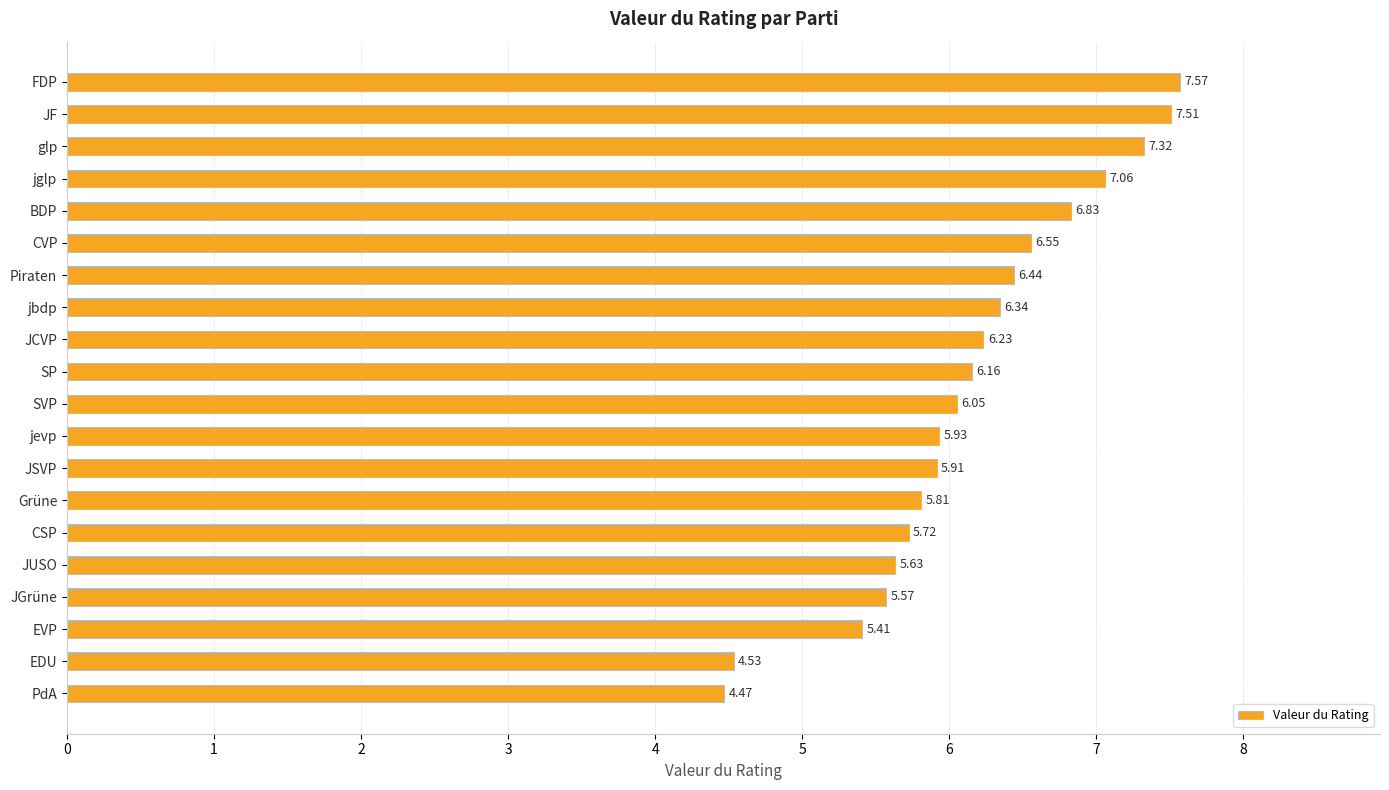

What is the label of the 8th bar from the top?

jbdp